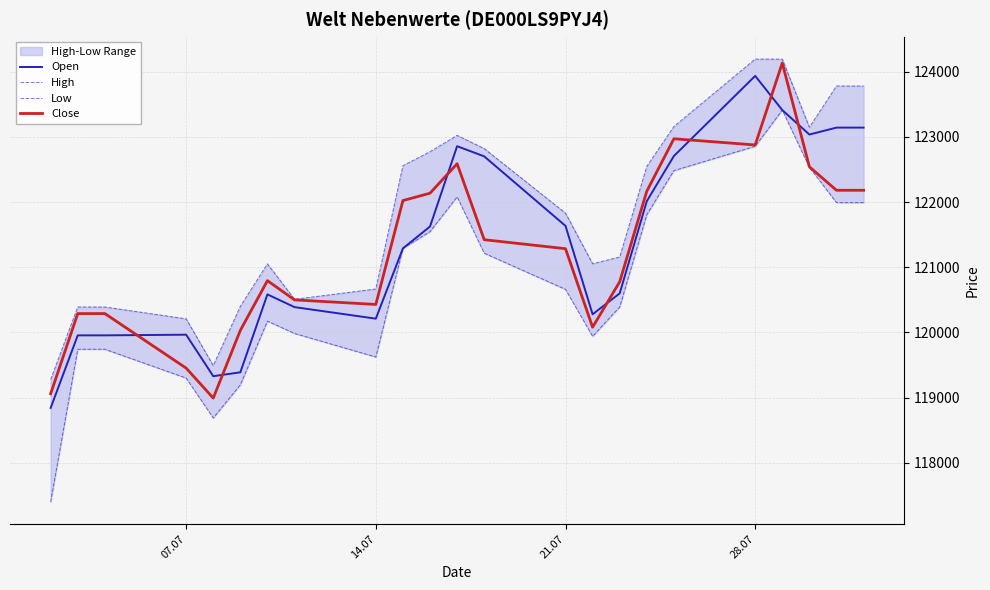

After their last crossing, which series has the higher values: Open or Close?

Open